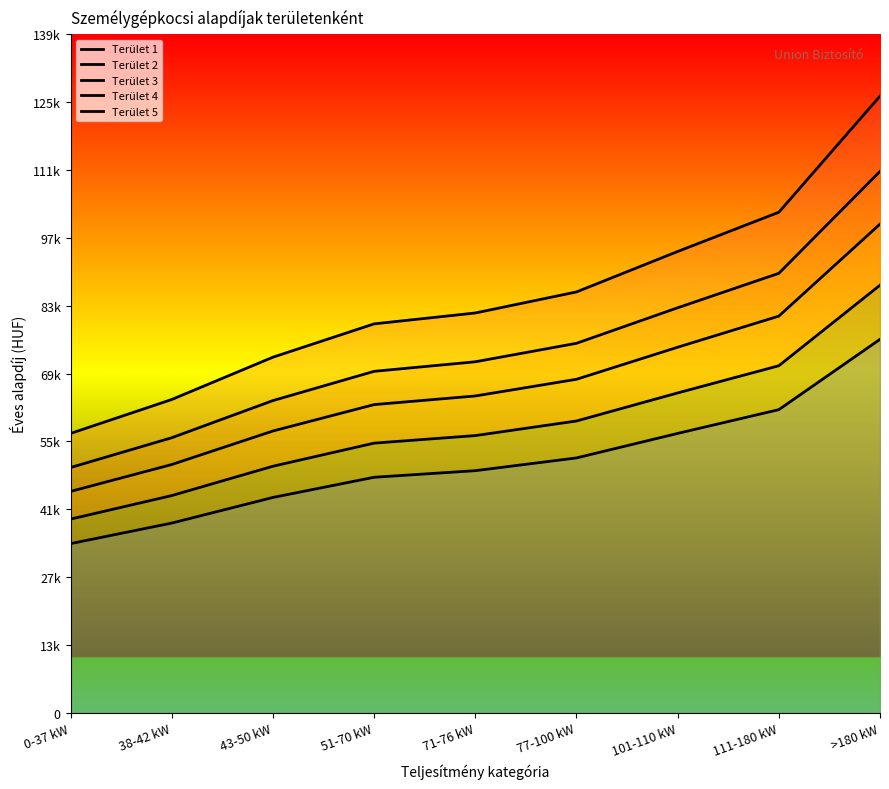

How many values in the Terület 5 series exceed 49735?

4